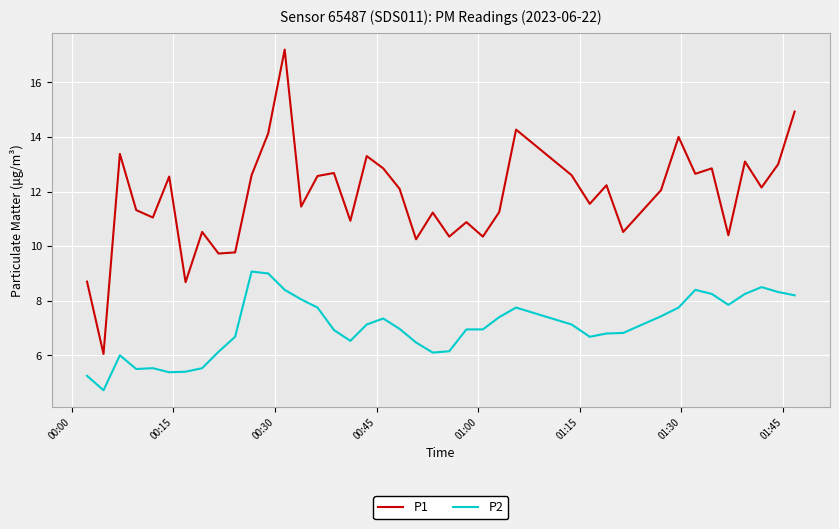

Which series has the widest spread of values?

P1